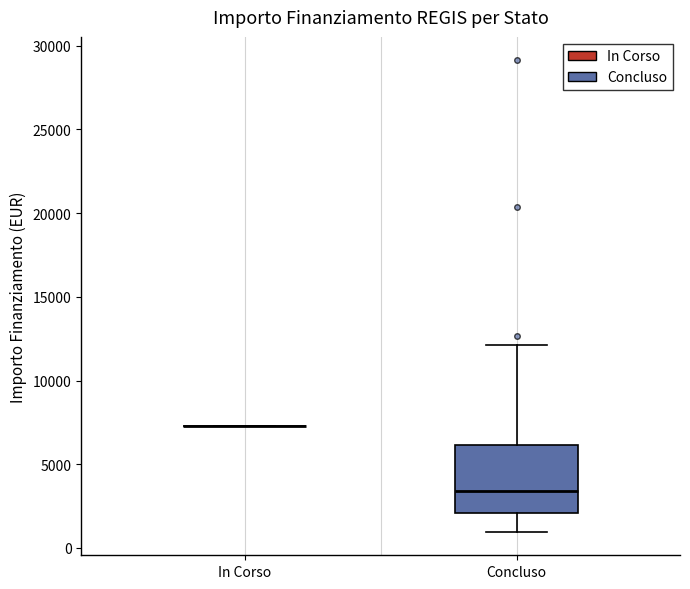

Reading left to right, transcribe this box plot: for each box, give where its median line is, the range the box spans, and where its two whiskers end, as read against the y-axis. The values are not printed on the chart, so give them approximately, as read against the axis.

In Corso: box collapsed to a line at 7500, whiskers 7500 to 7500
Concluso: median 3500, box 2000 to 6000, whiskers 1000 to 12000